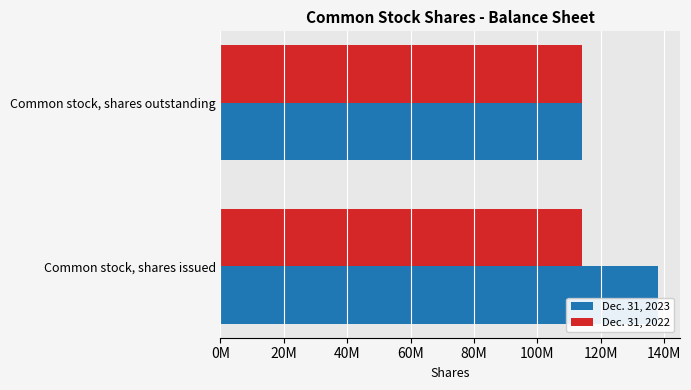

What is the difference between the maximum and minimum values in the Dec. 31, 2023 series?

24097200.0